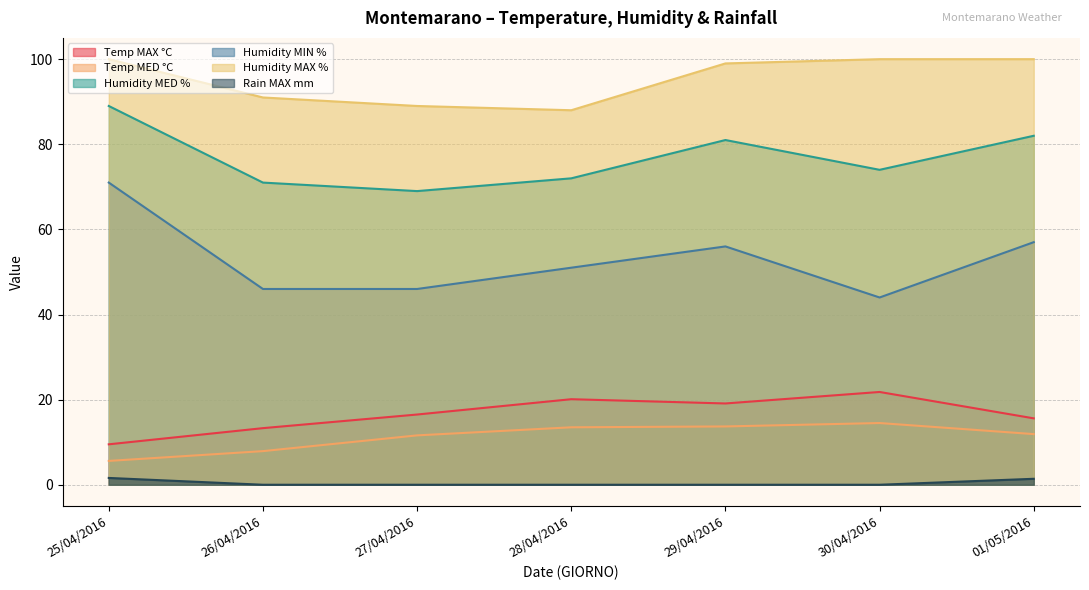

Rank the series by their maximum value, from lowest to highest.

Rain MAX mm, Temp MED °C, Temp MAX °C, Humidity MIN %, Humidity MED %, Humidity MAX %